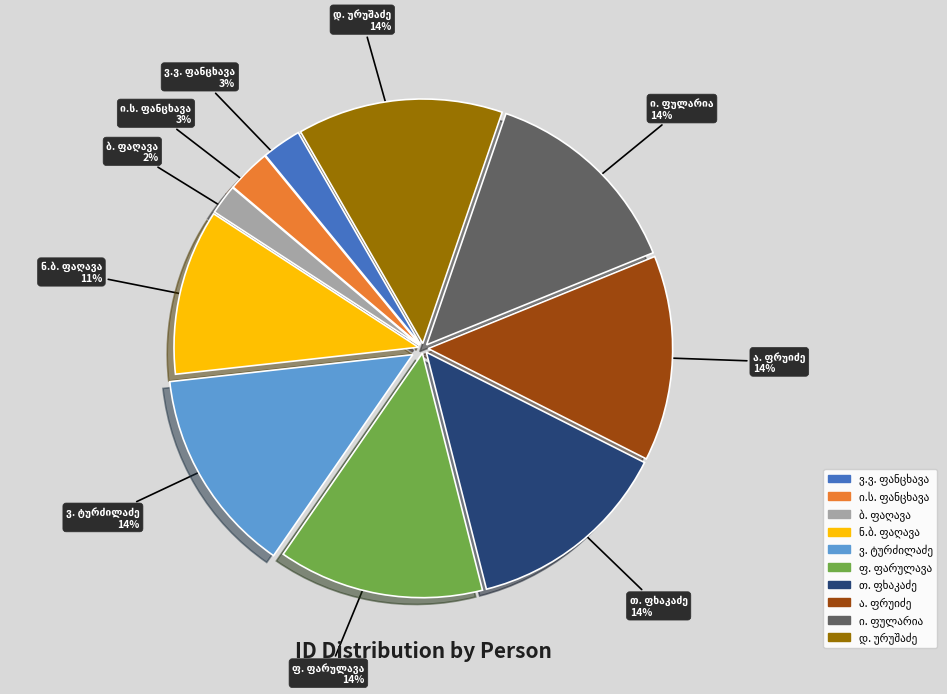

To the nearest percent, what is the average slice percentage?

10%